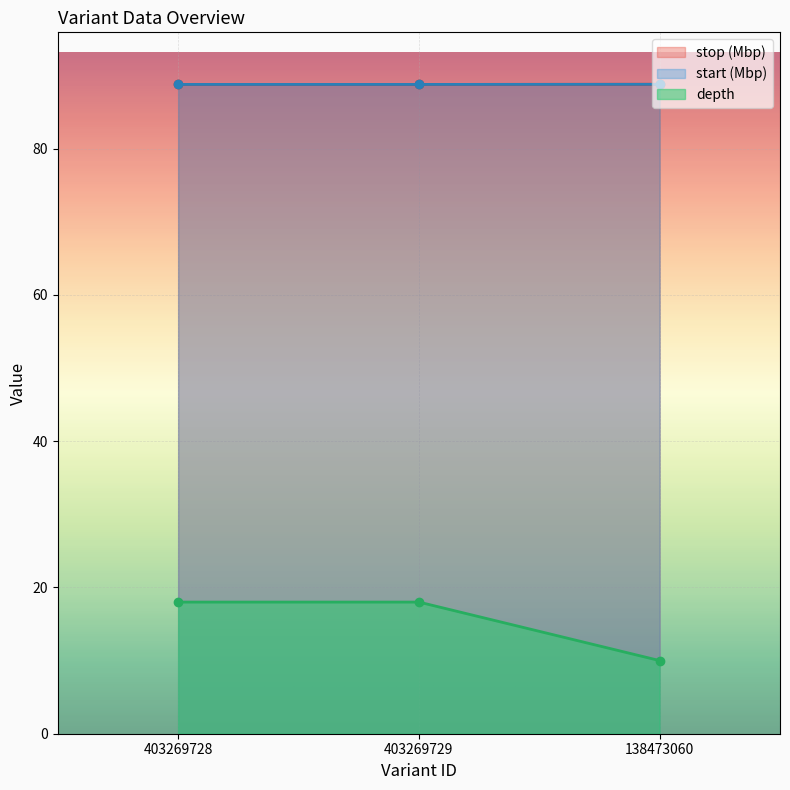

Is it true that depth equals 132.2 at 403269728?

False